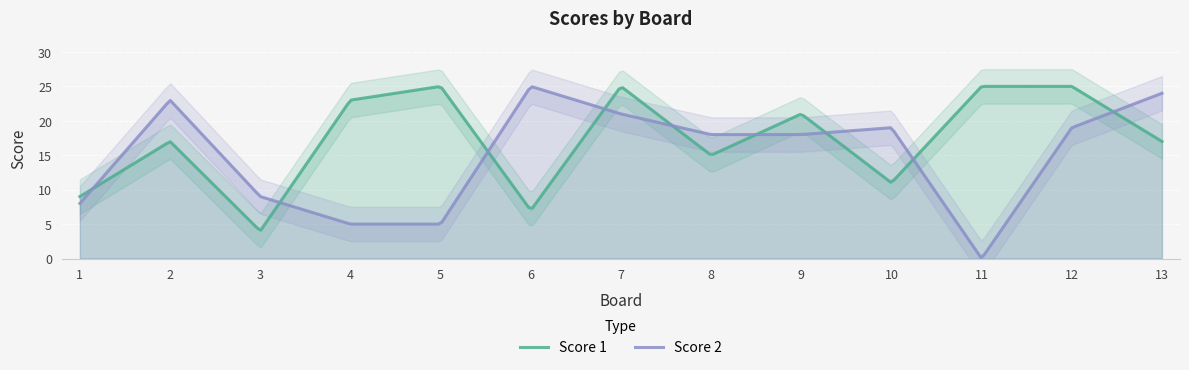

True or false: Score 1 has a value of 7 at 6.

True